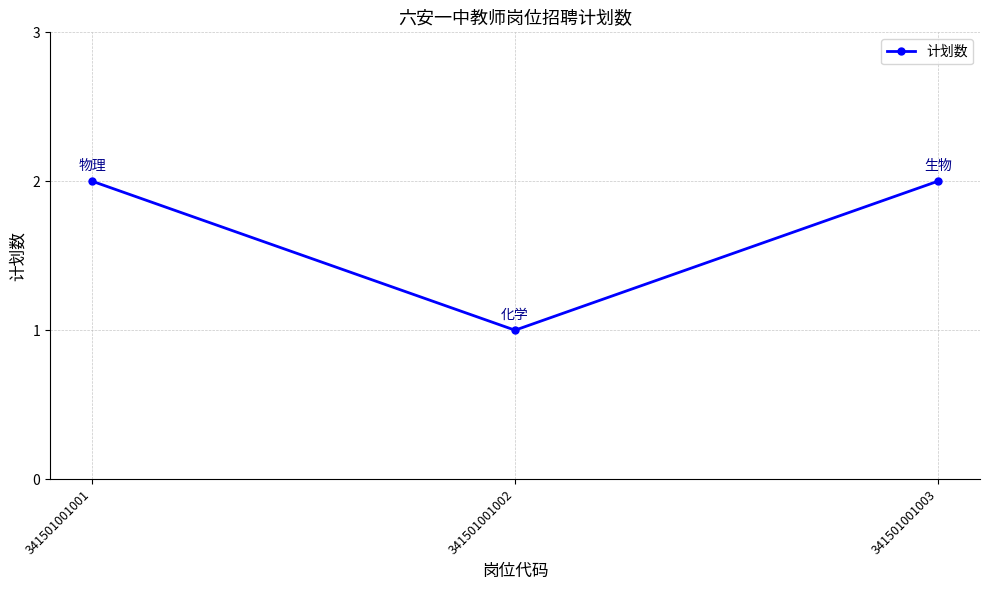

The chart shows a value of 2 at 341501001002. True or false?

False